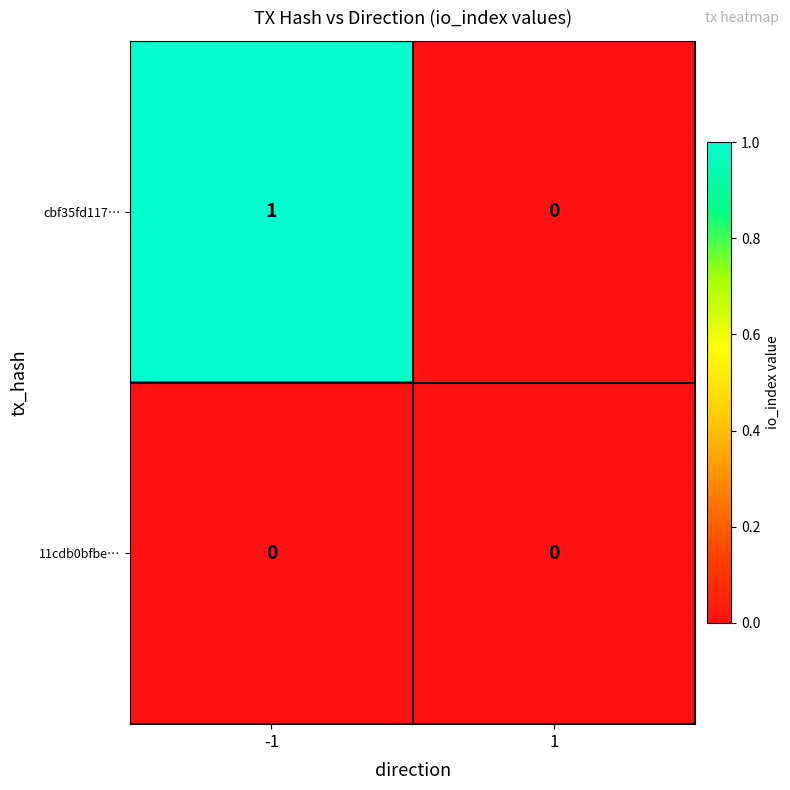

List the series in order of their peak value, lowest first.

11cdb0bfbe…, cbf35fd117…